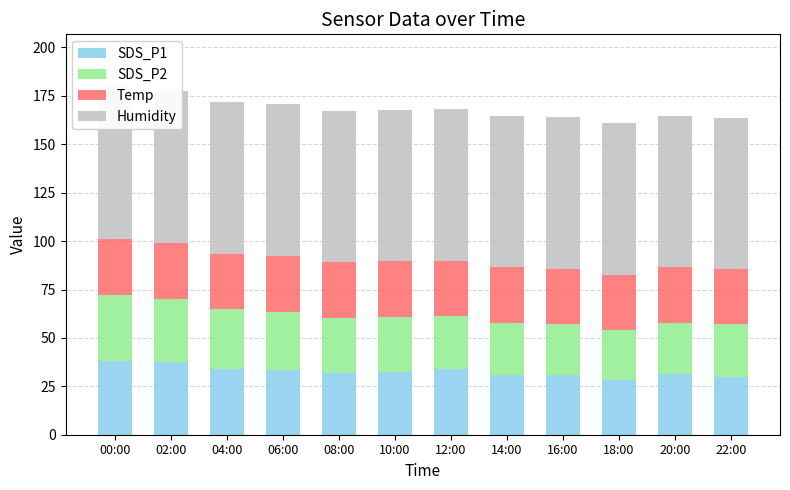

Which series changed the most between 14:00 and 18:00?

SDS_P1